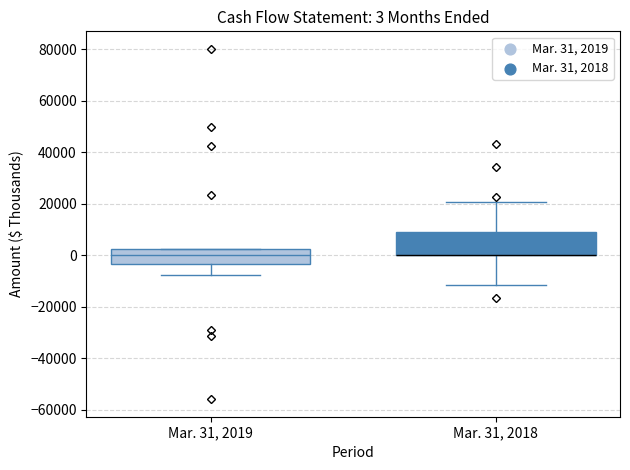

Which box is the tallest, from its lower edge to its upper edge?

Mar. 31, 2018